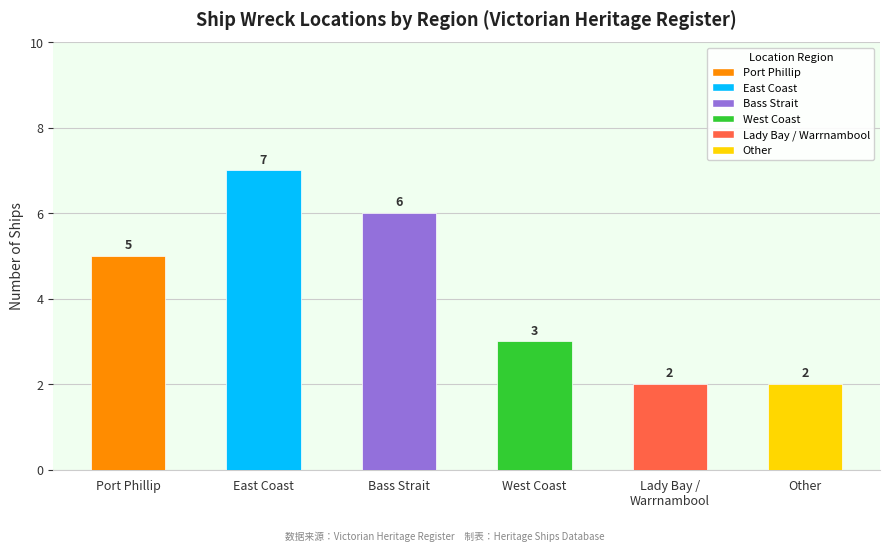

What position from the left is Bass Strait?

3